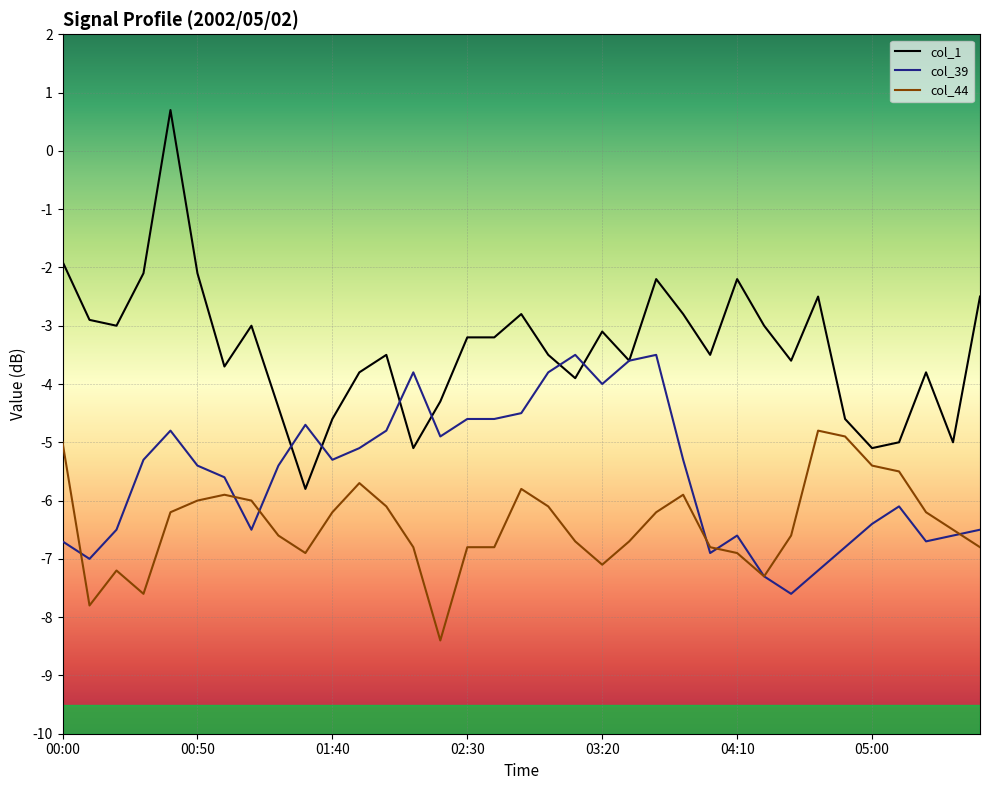

True or false: col_39 has a value of -5.3 at 01:40.

True